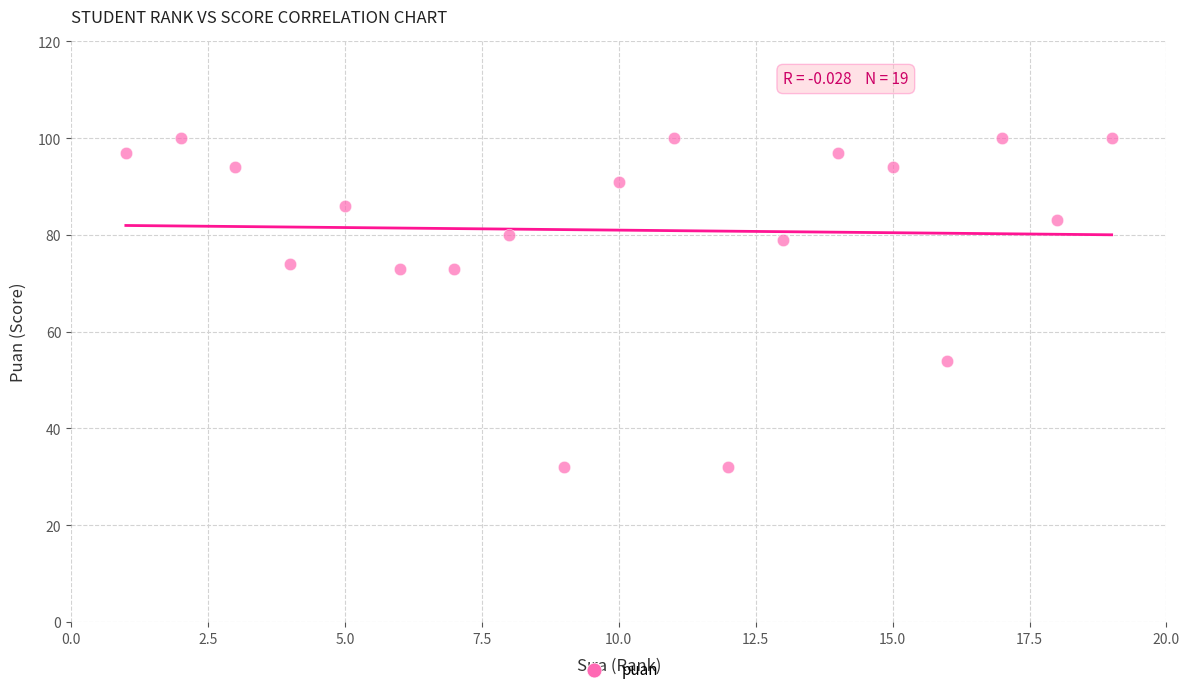

What is the range of Y values (max minus min)?

68